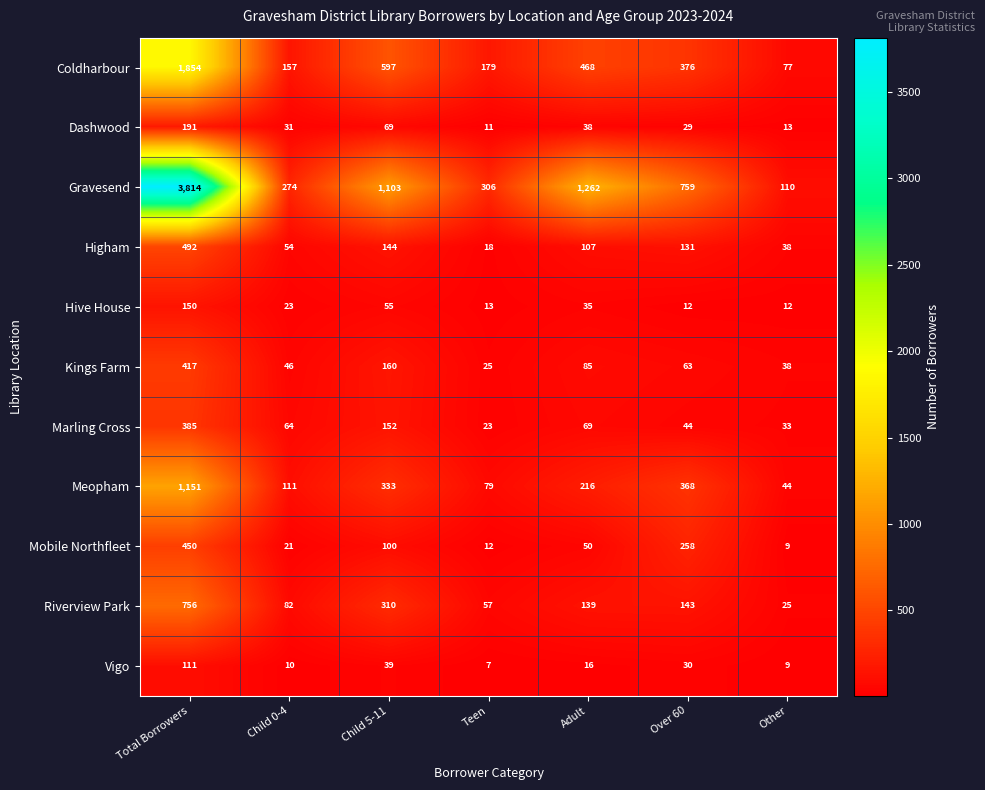

At Child 5-11, list the series in order from largest to smallest.

Gravesend, Coldharbour, Meopham, Riverview Park, Kings Farm, Marling Cross, Higham, Mobile Northfleet, Dashwood, Hive House, Vigo